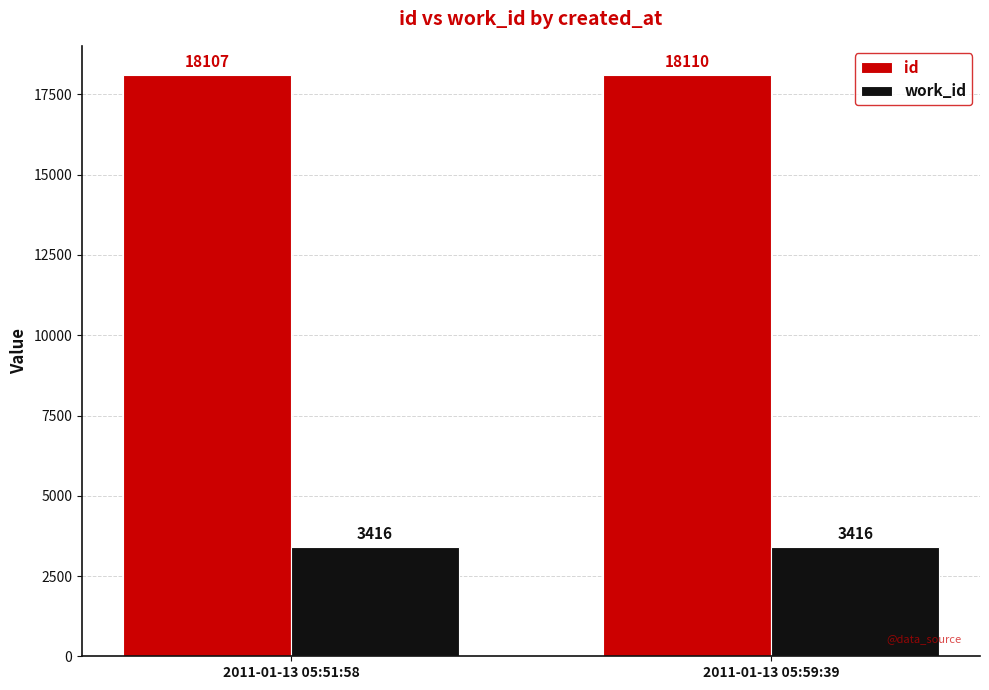

Where is id nearest to the value 18108?

2011-01-13 05:51:58